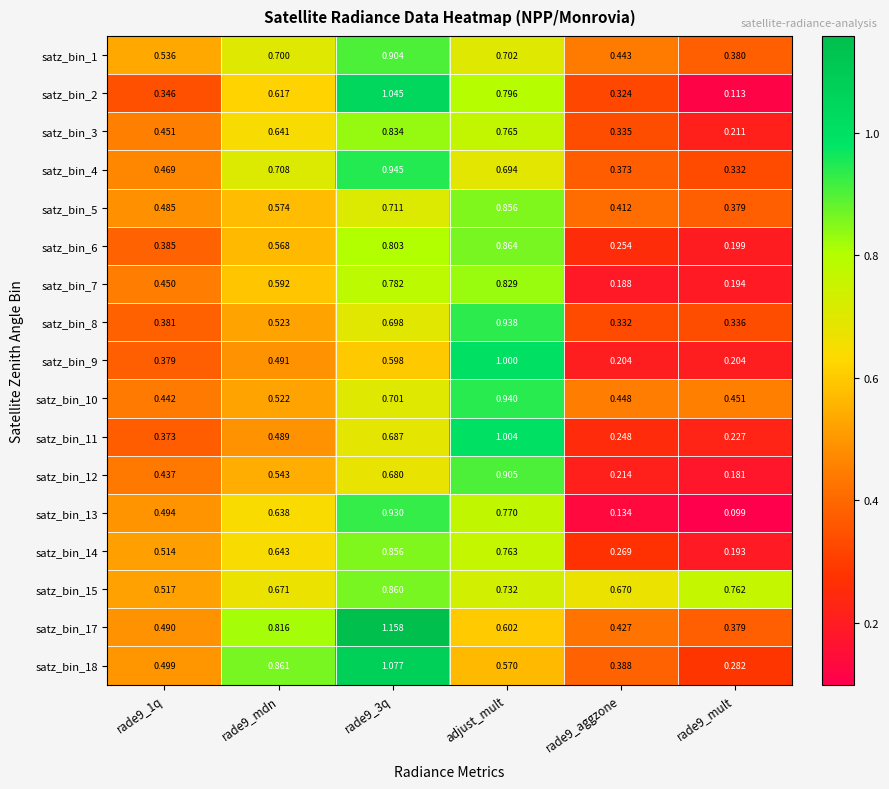

Is the value of satz_bin_17 at rade9_mdn greater than the value of satz_bin_18 at rade9_1q?

Yes